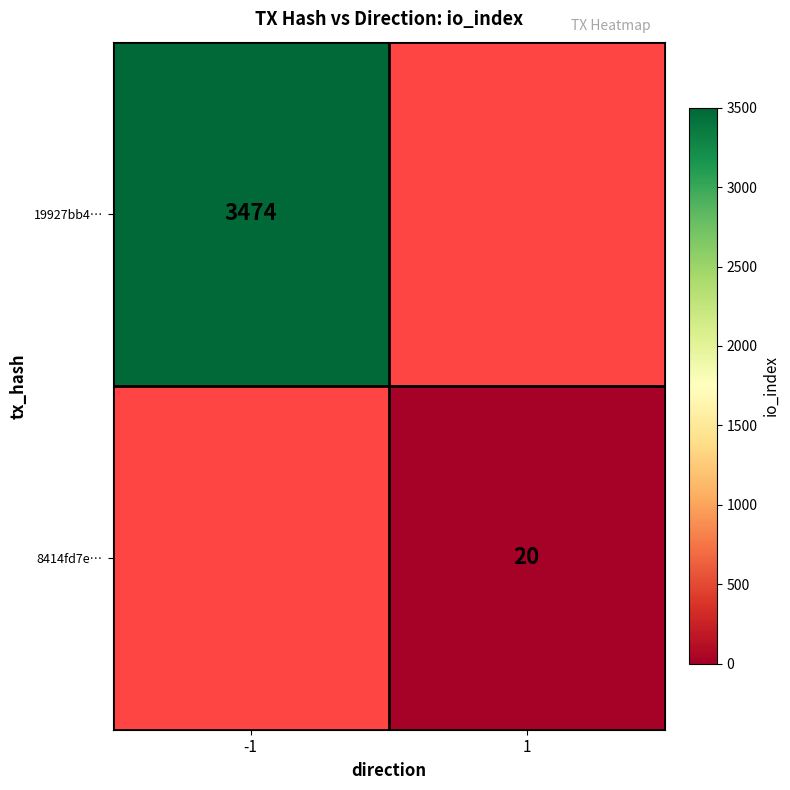

True or false: 19927bb4… has a value of 4766 at -1.

False